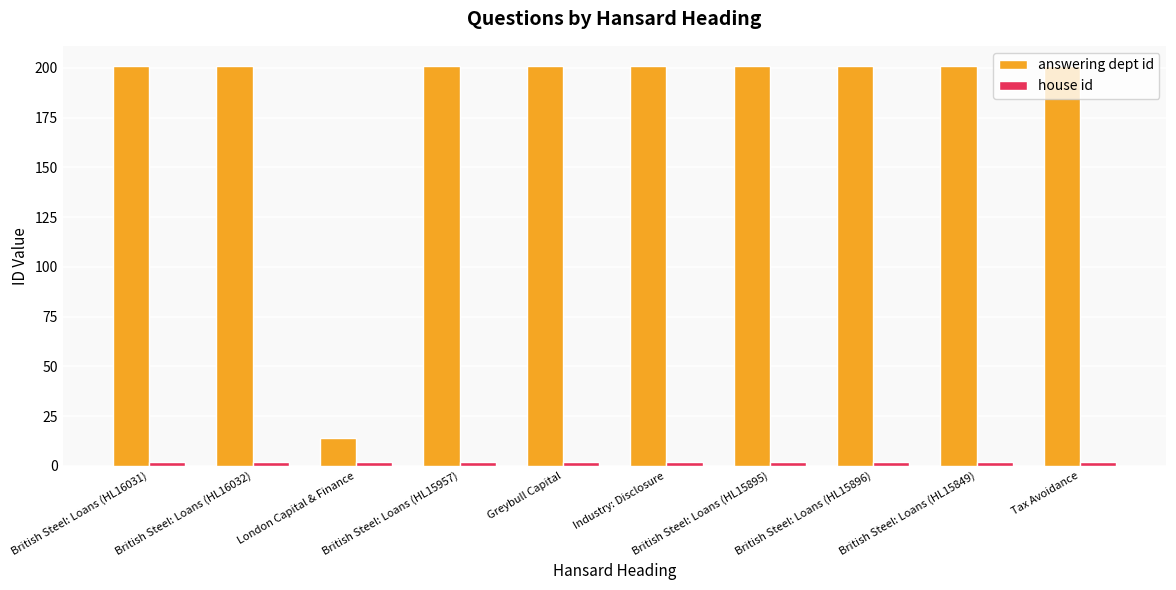

What is the label of the 4th bar from the left?

British Steel: Loans (HL15957)